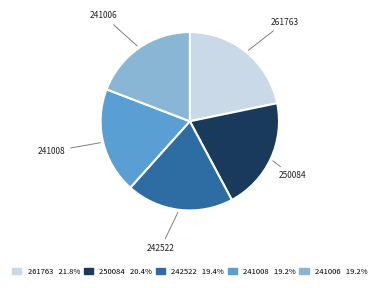

How many slices are in this pie chart?

5